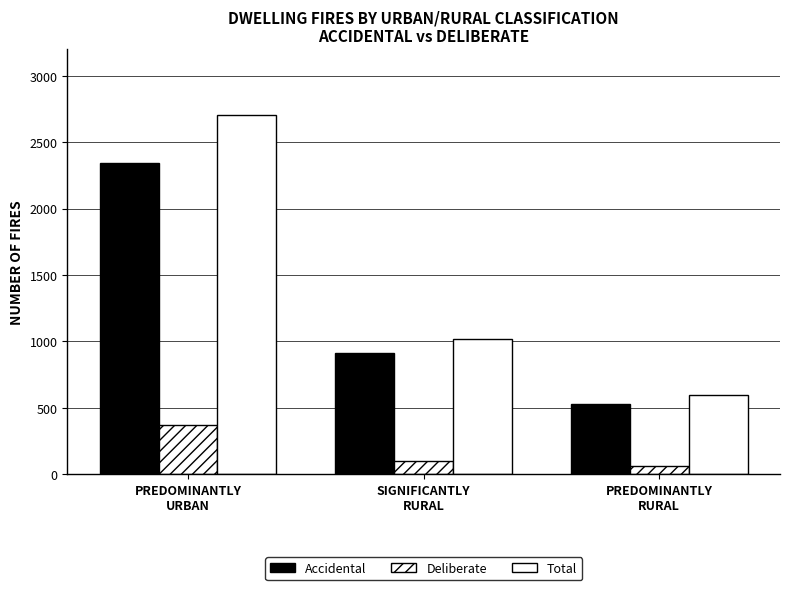

What is the difference between the highest and lowest values at PREDOMINANTLY
URBAN?

2340